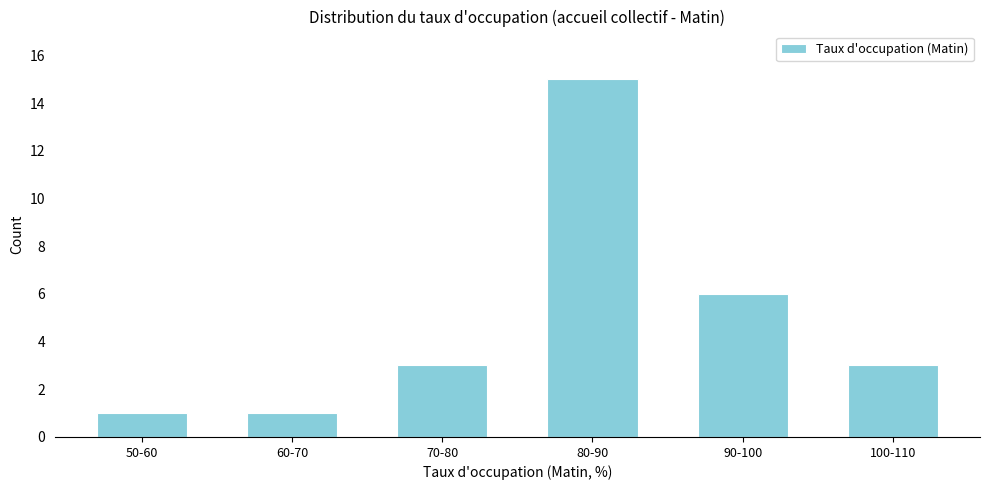

Reading left to right, what are all the values shown in this chart?

50-60=1	60-70=1	70-80=3	80-90=15	90-100=6	100-110=3